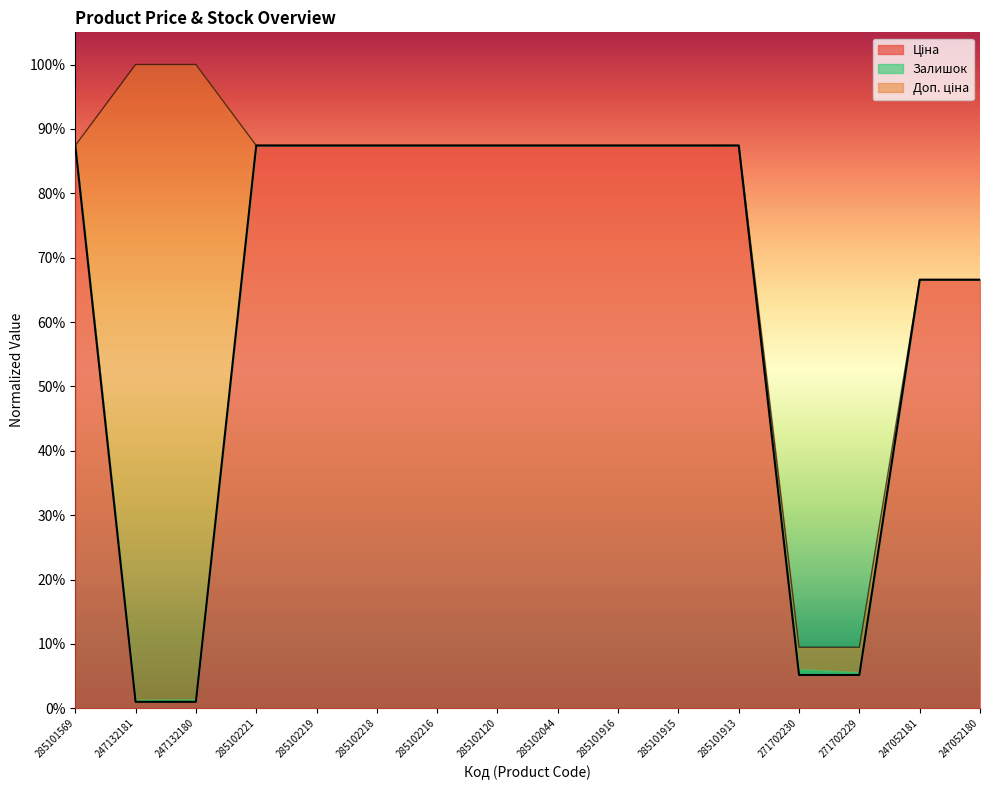

True or false: Доп. ціна and Ціна cross at least once.

False